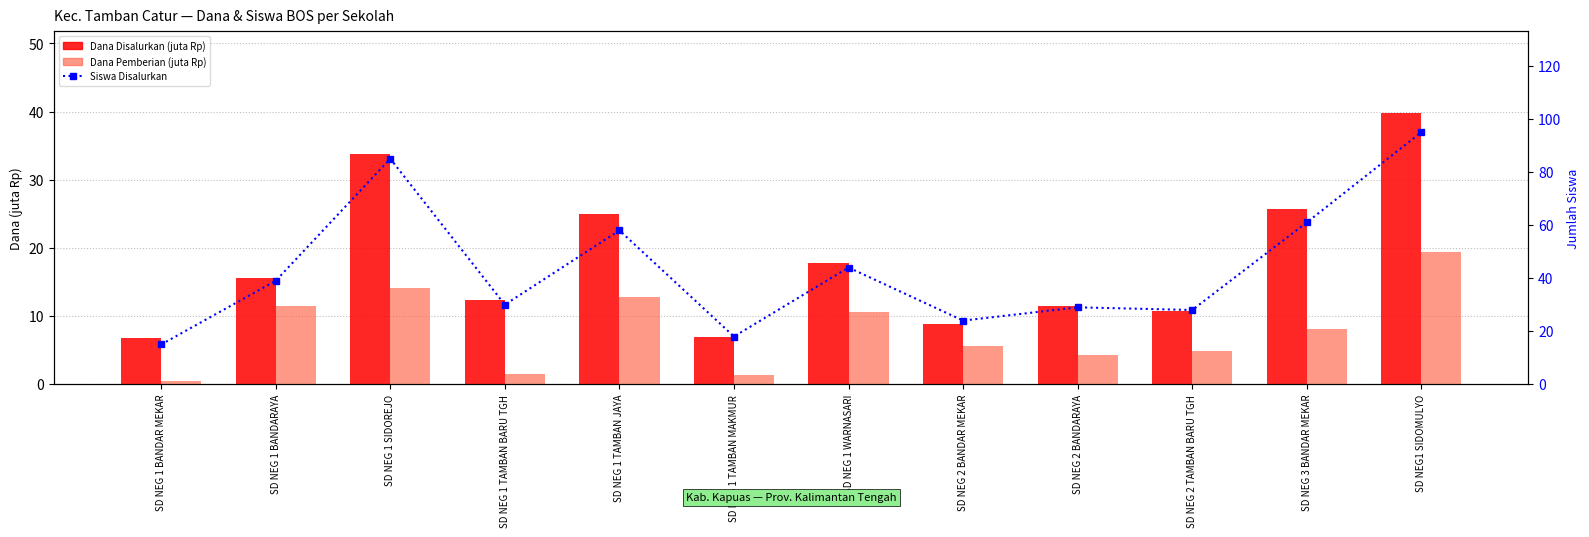

Which series has the widest spread of values?

Siswa Disalurkan